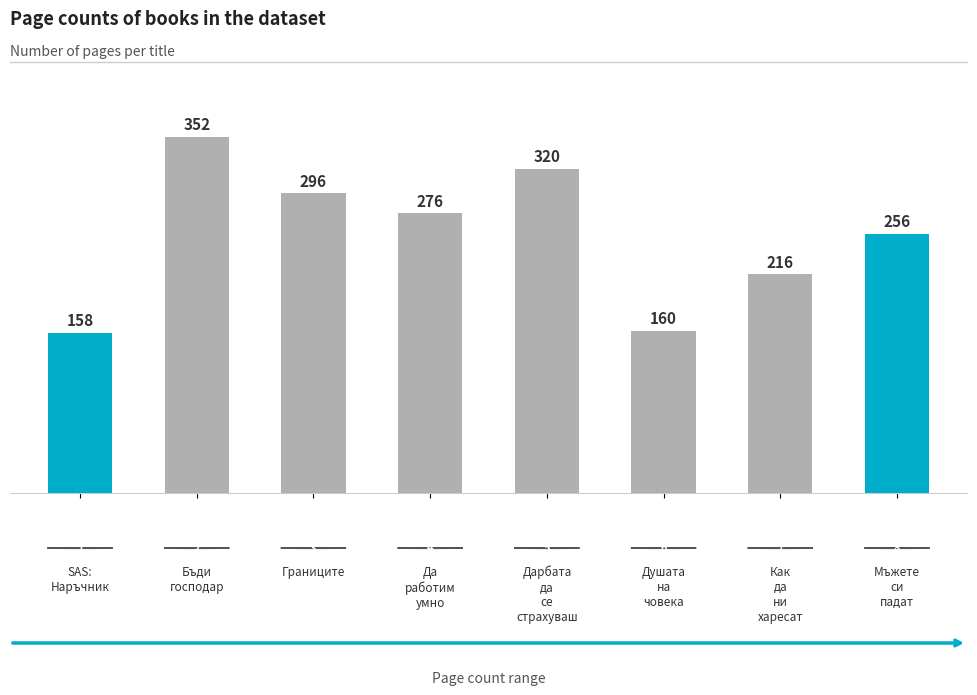

What is the sum of all values?

2034